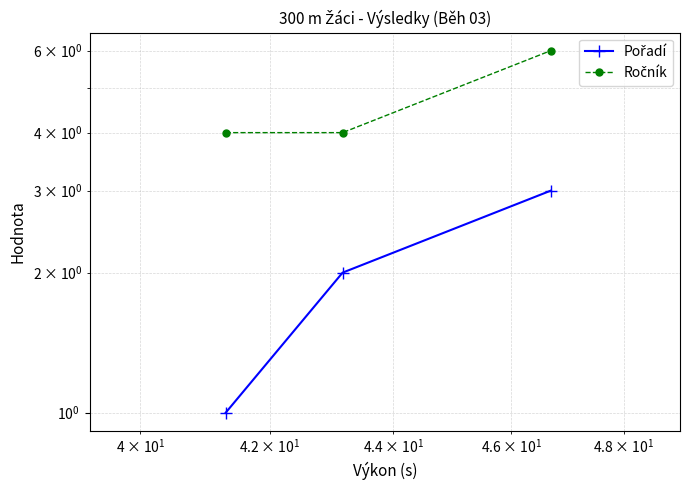

What is the average value of the Pořadí series?

2